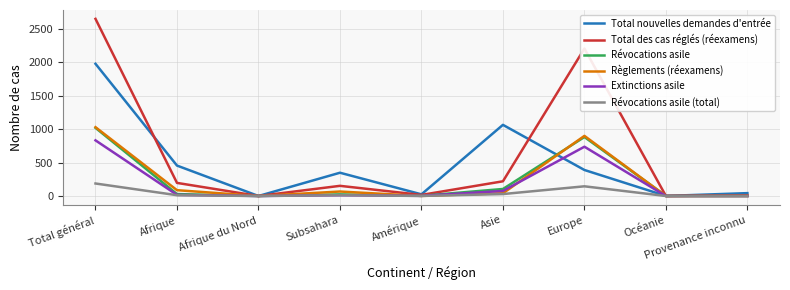

What is the highest value of the Total des cas réglés (réexamens) series?

2649